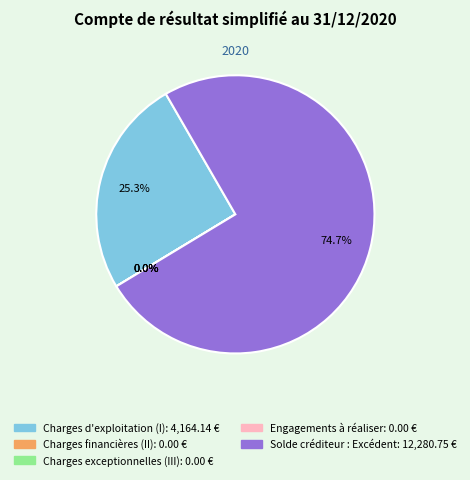

Which slice is the largest?

Solde créditeur : Excédent